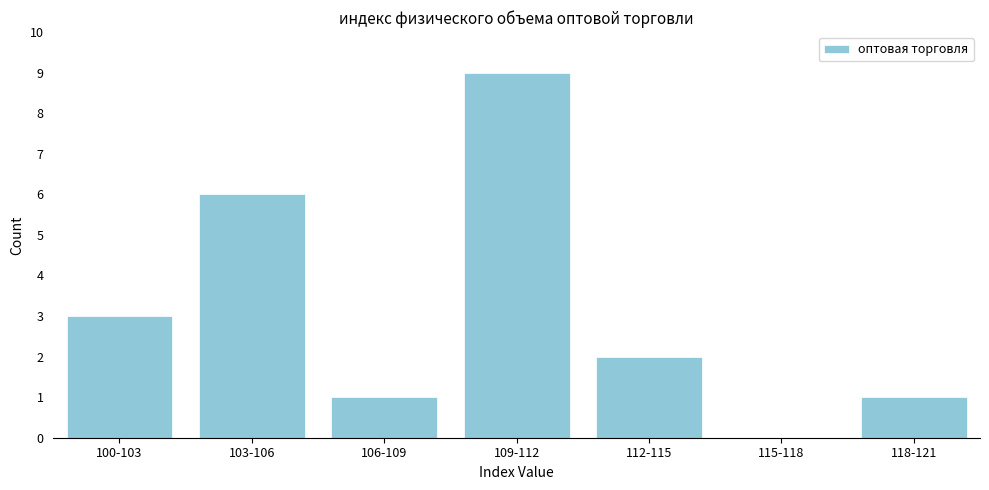

Reading left to right, extract all data points from this chart.

100-103=3	103-106=6	106-109=1	109-112=9	112-115=2	115-118=0	118-121=1